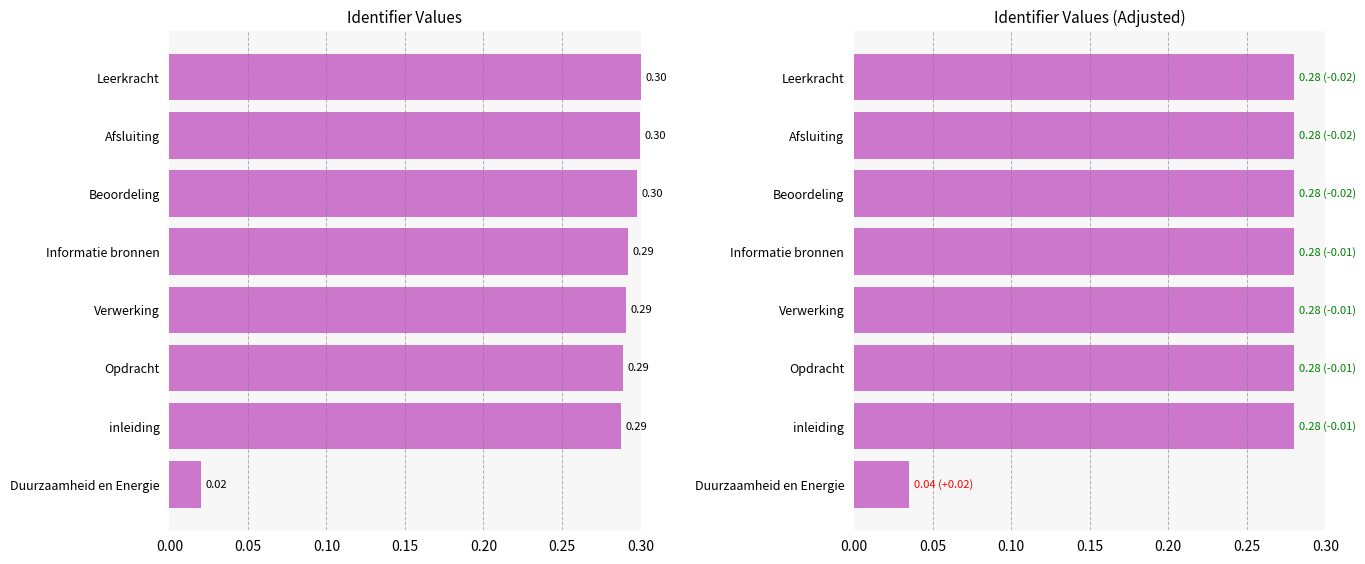

List the series in order of their peak value, lowest first.

Identifier (adjusted), Identifier